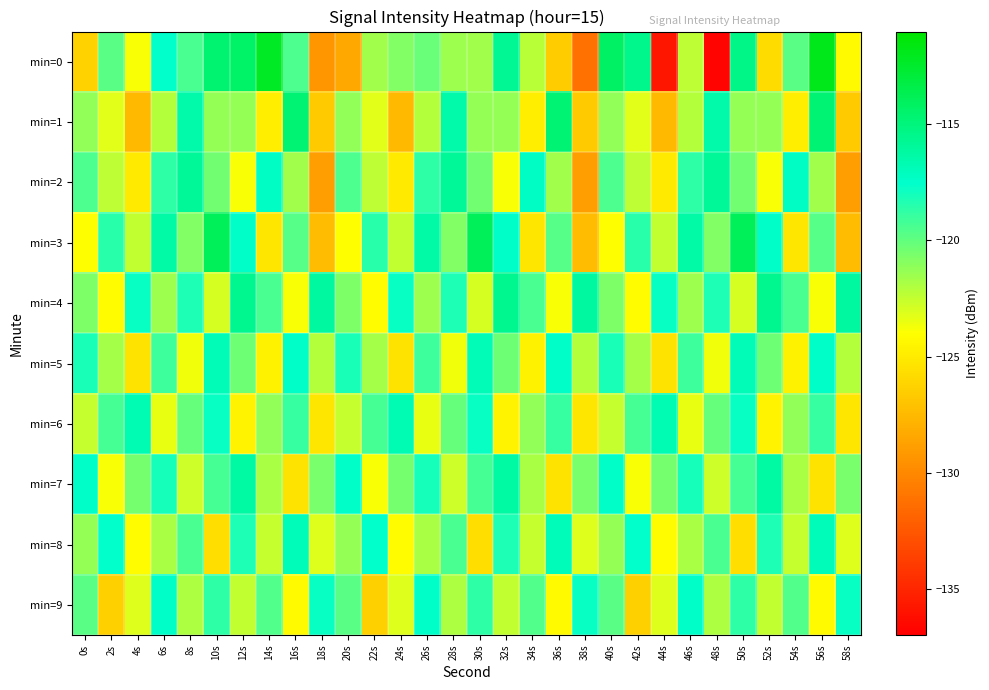

What is the minimum value shown in the chart?

-136.7